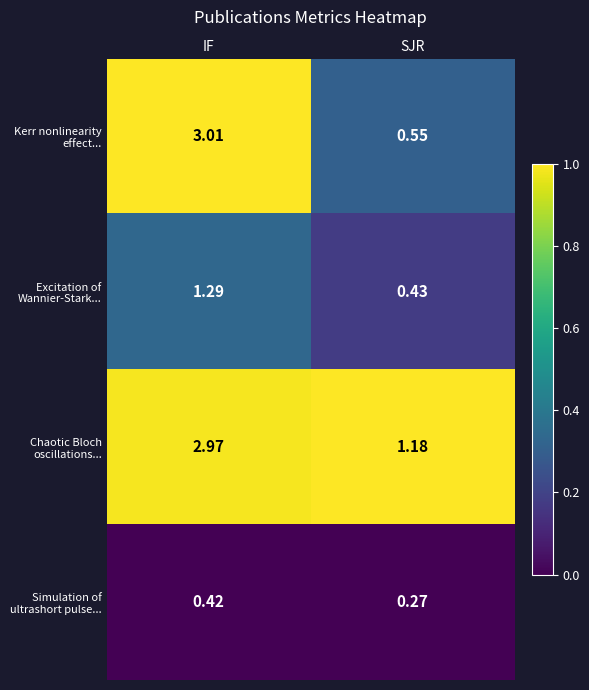

Which category has the highest value across all series?

IF